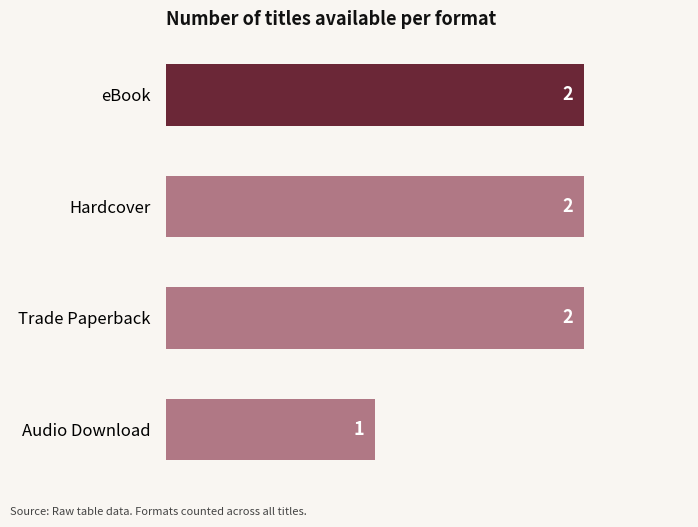

Count the values in the range 2 to 3.

3